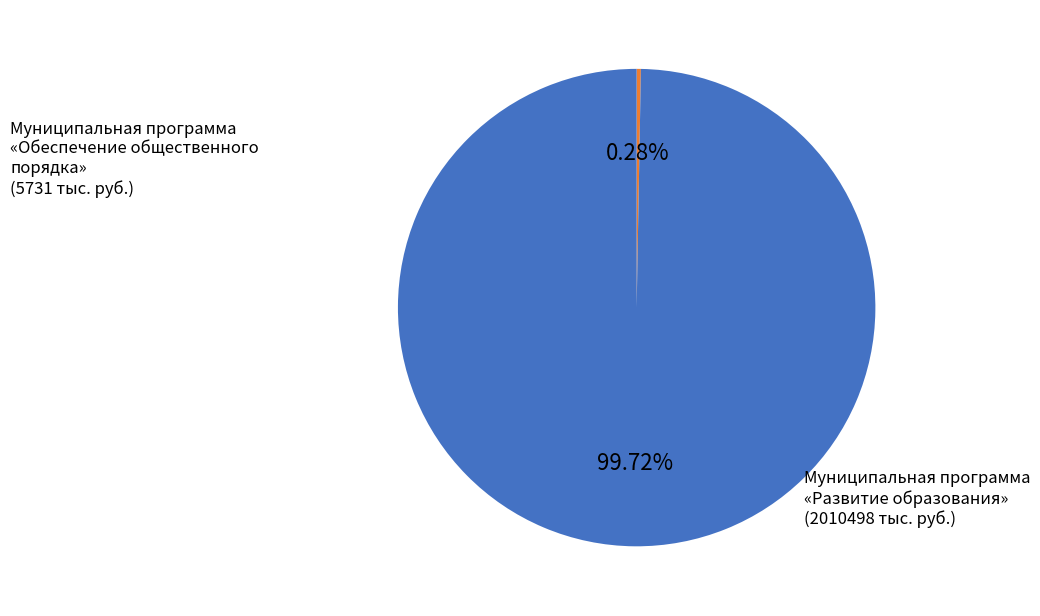

Does any single category account for the majority?

Yes